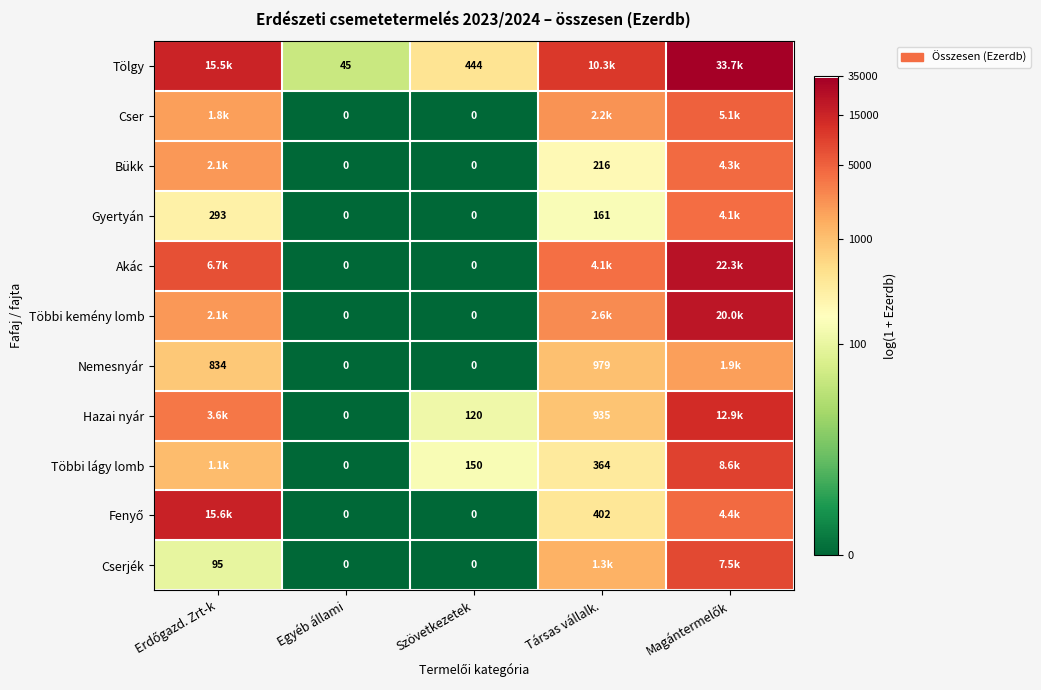

How many data points in Gyertyán are less than 5?

2